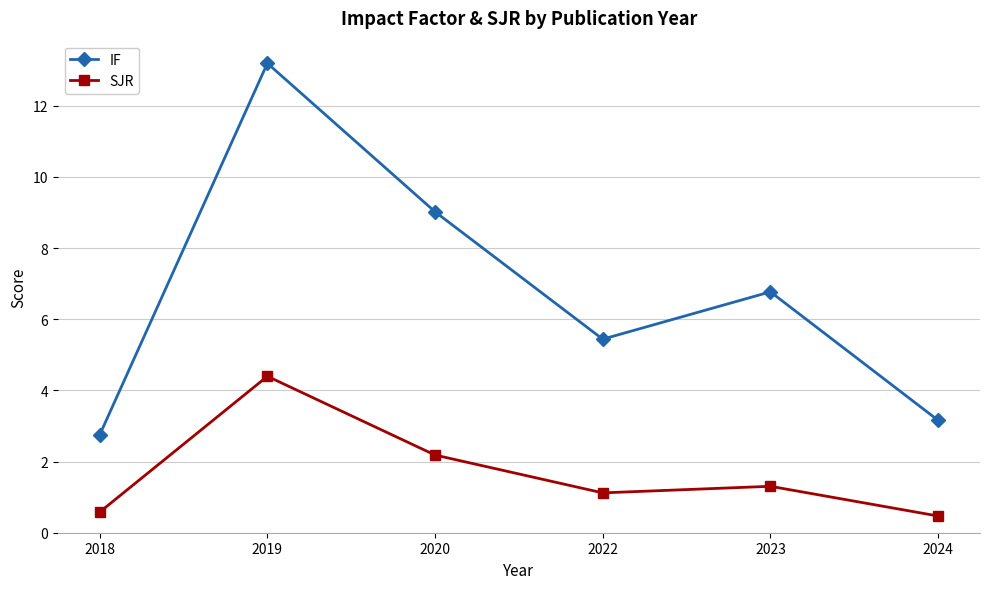

True or false: SJR and IF intersect in this chart.

False